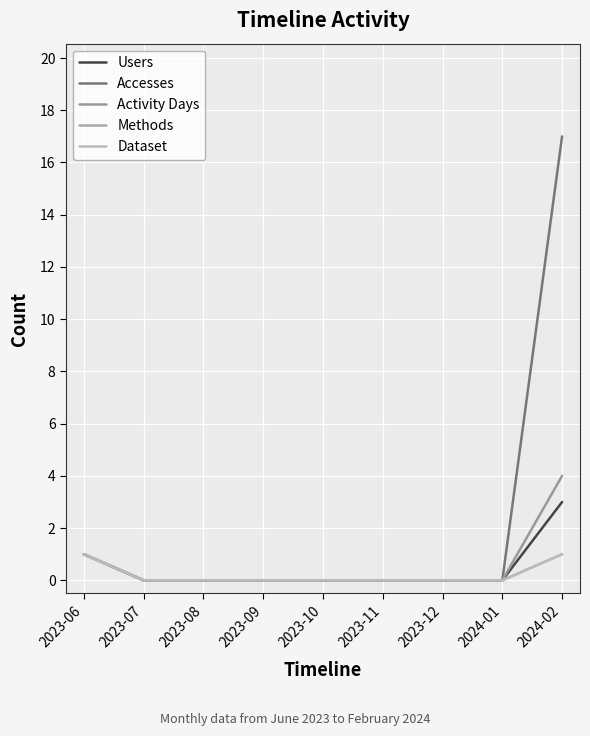

Which series has the widest spread of values?

Accesses